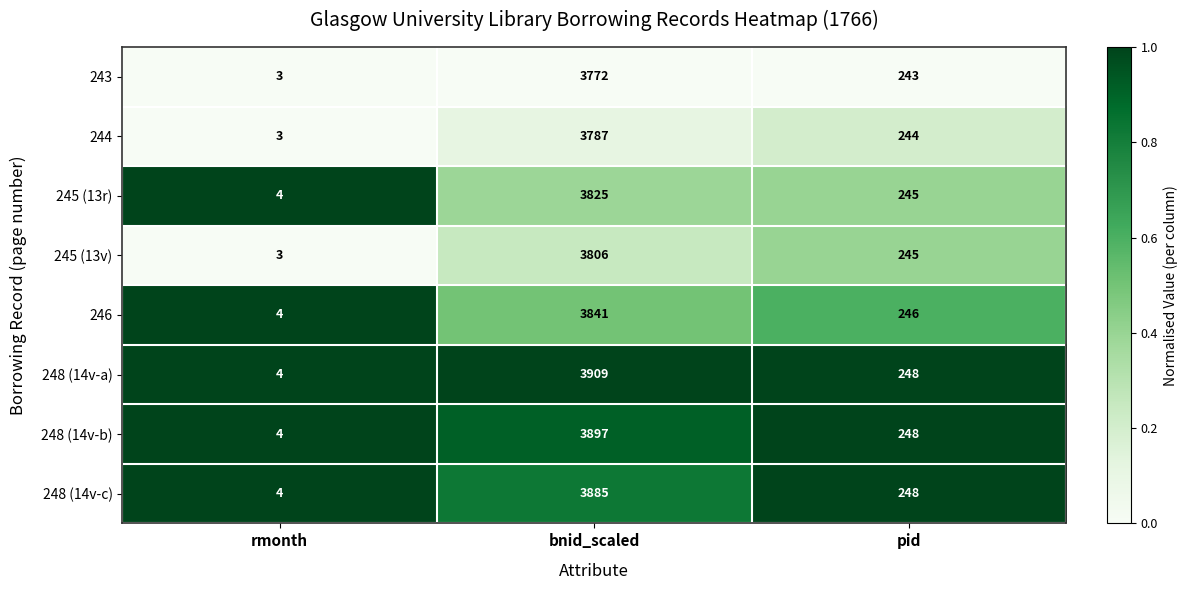

What is the total value across all series at rmonth?

29